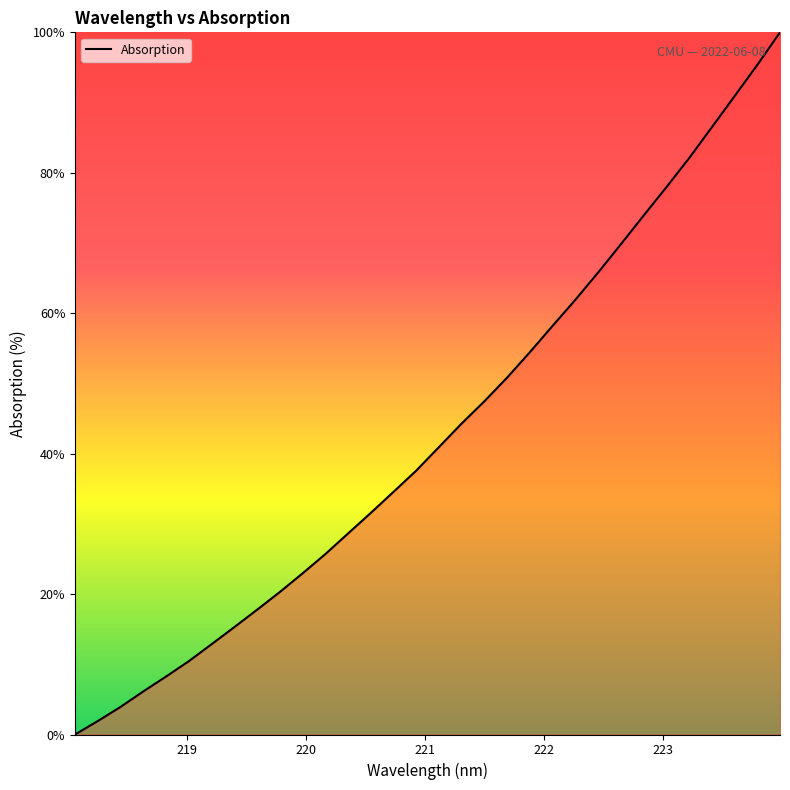

Is this an area chart (filled region under the line)?

No